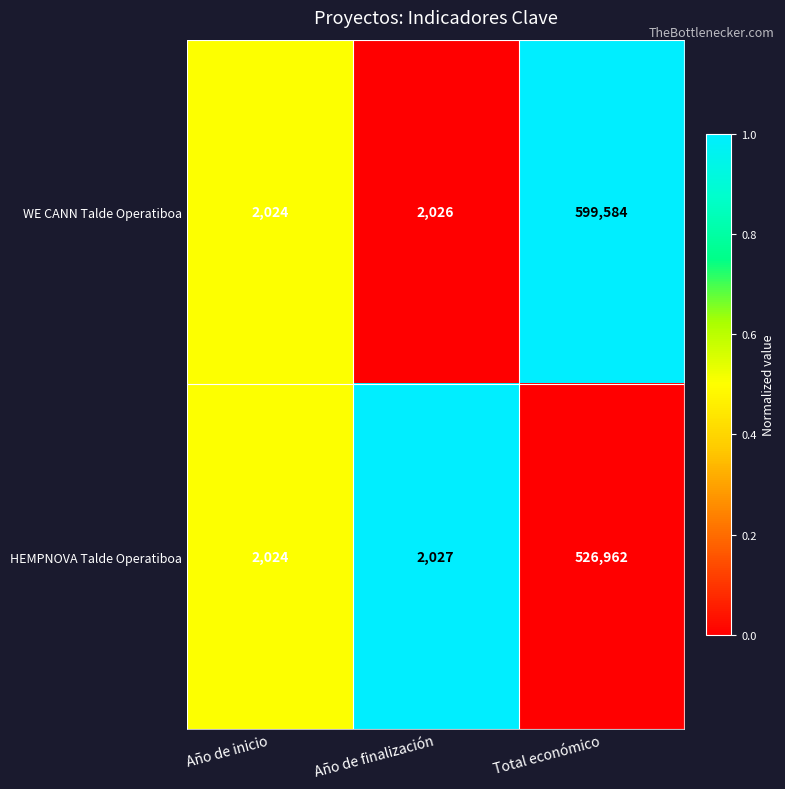

How many series are shown in this chart?

2